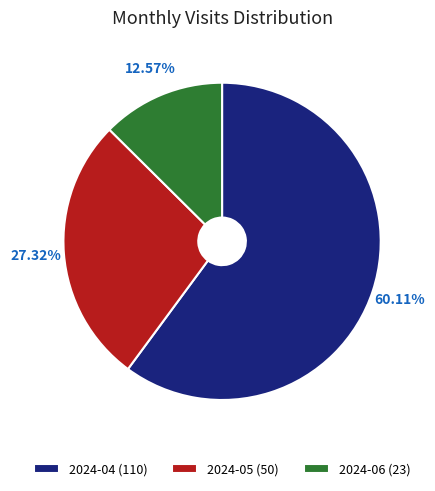

Rank the categories by value from highest to lowest.

2024-04, 2024-05, 2024-06